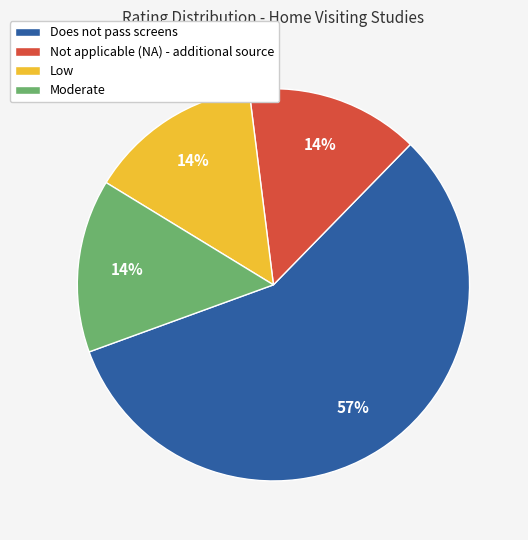

To the nearest percent, what portion does Low represent?

14%